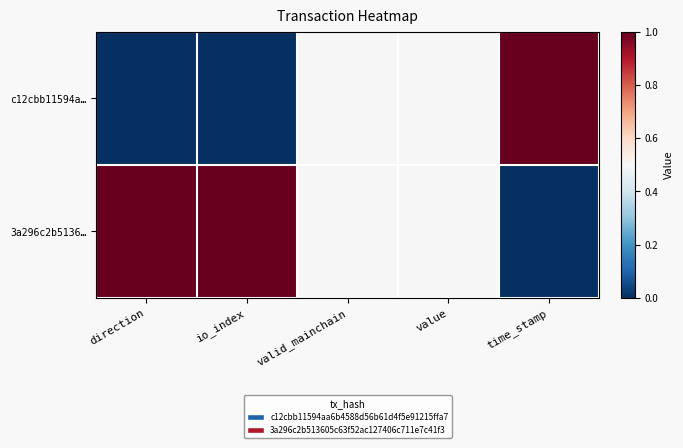

List the series in order of their overall mean, lowest first.

c12cbb11594a…, 3a296c2b5136…